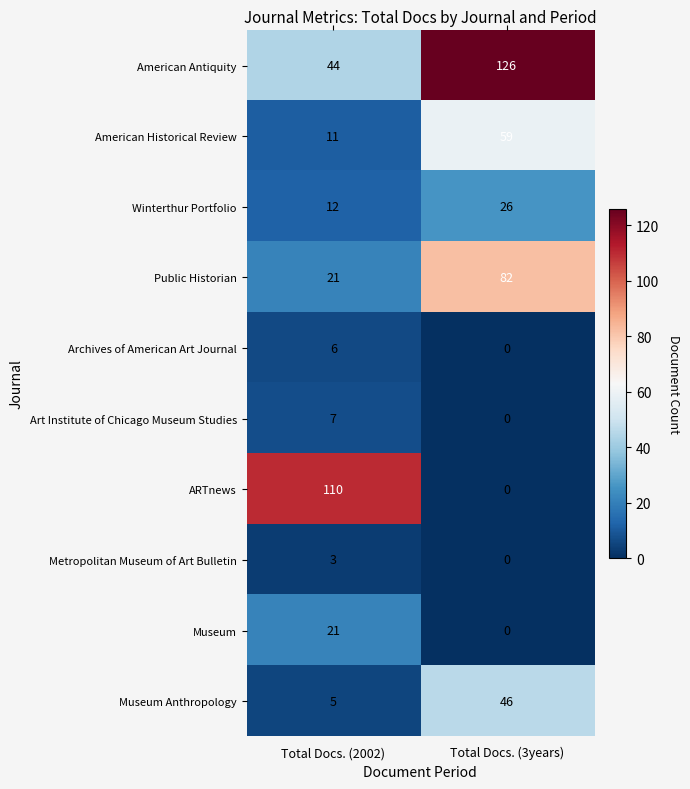

What is the difference between the maximum and minimum values in the ARTnews series?

110